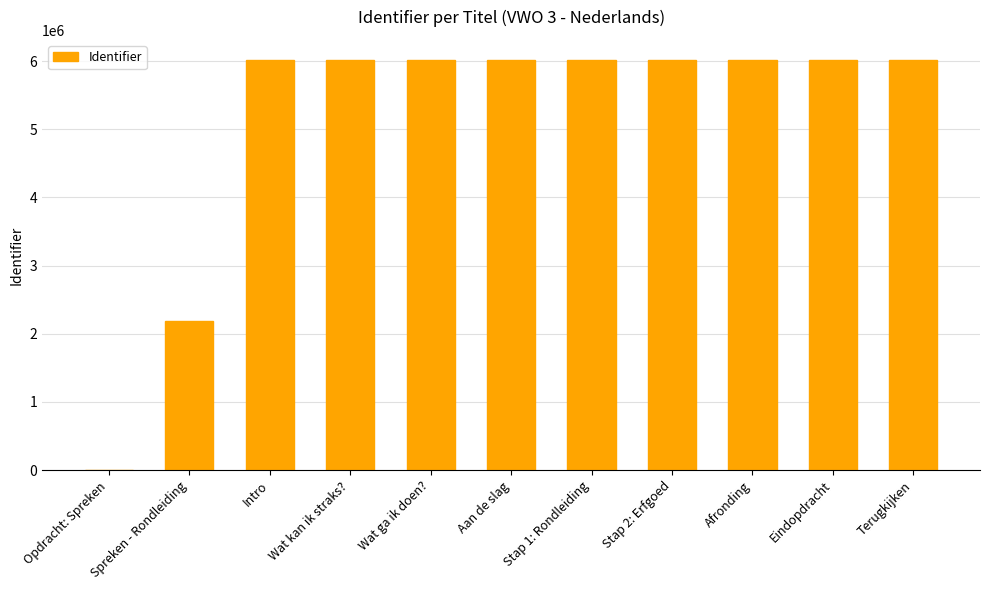

Between Afronding and Spreken - Rondleiding, which is larger?

Afronding